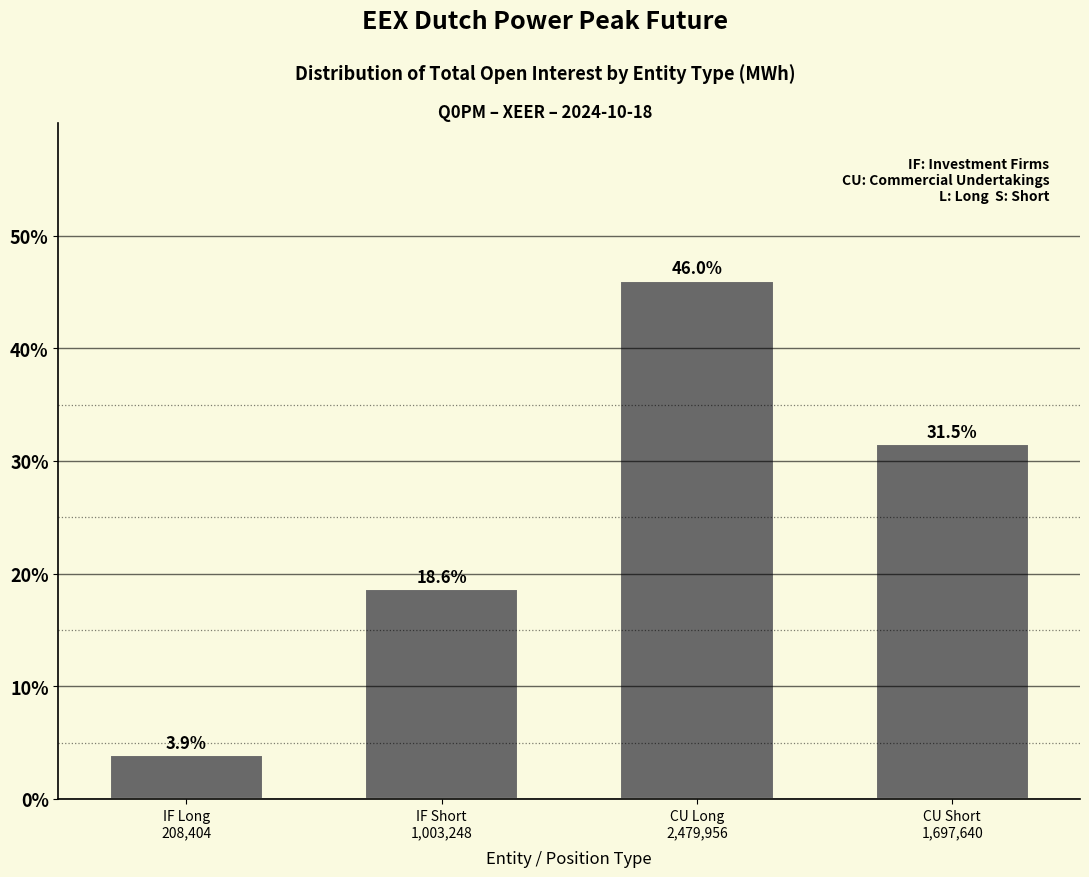

Reading right to left, what are all the values shown in this chart?

31.5	46.0	18.6	3.9